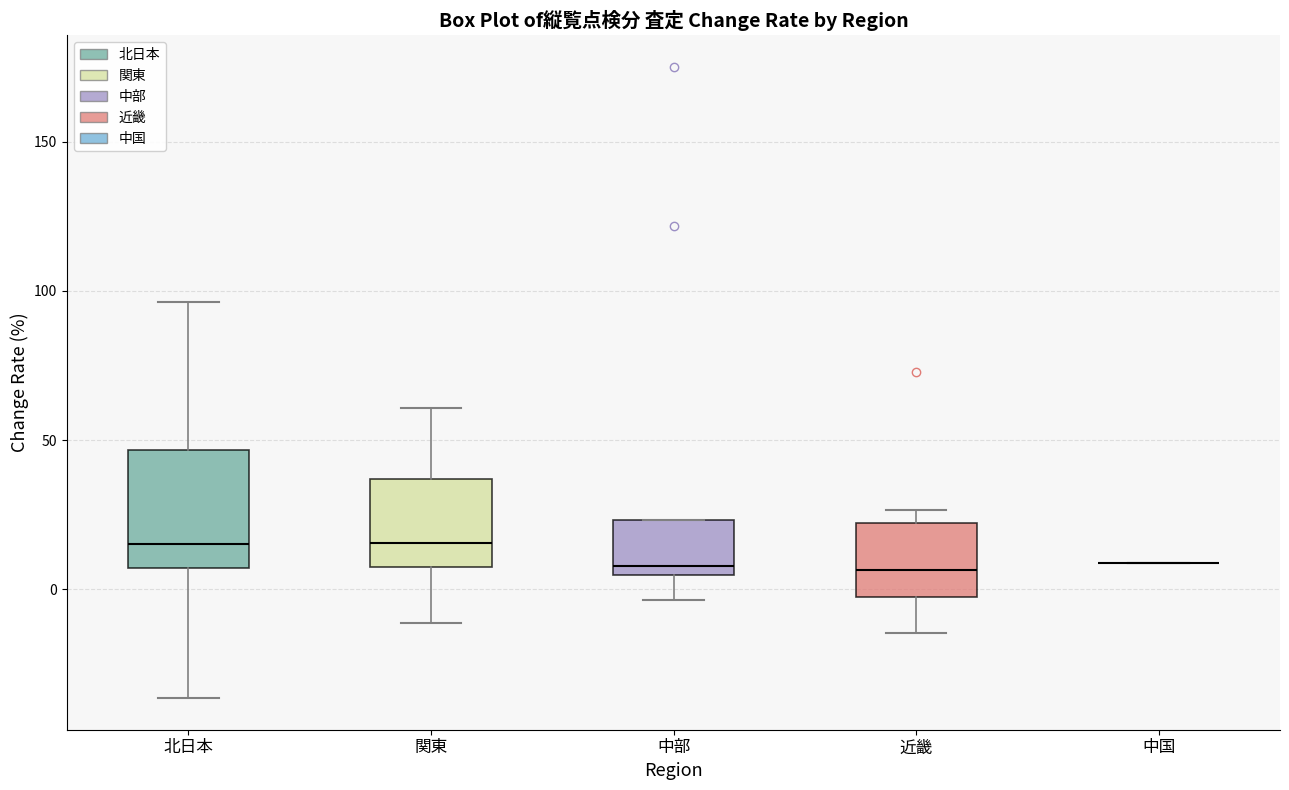

Reading left to right, read every box against the y-axis: the position of its median line, the range the box covers, and the ends of its whiskers. The values are not printed on the chart, so give them approximately, as read against the axis.

北日本: median 15, box 5 to 45, whiskers -35 to 95
関東: median 15, box 10 to 35, whiskers -10 to 60
中部: median 10, box 5 to 25, whiskers -5 to 25
近畿: median 5, box -5 to 20, whiskers -15 to 25
中国: box collapsed to a line at 10, whiskers 10 to 10